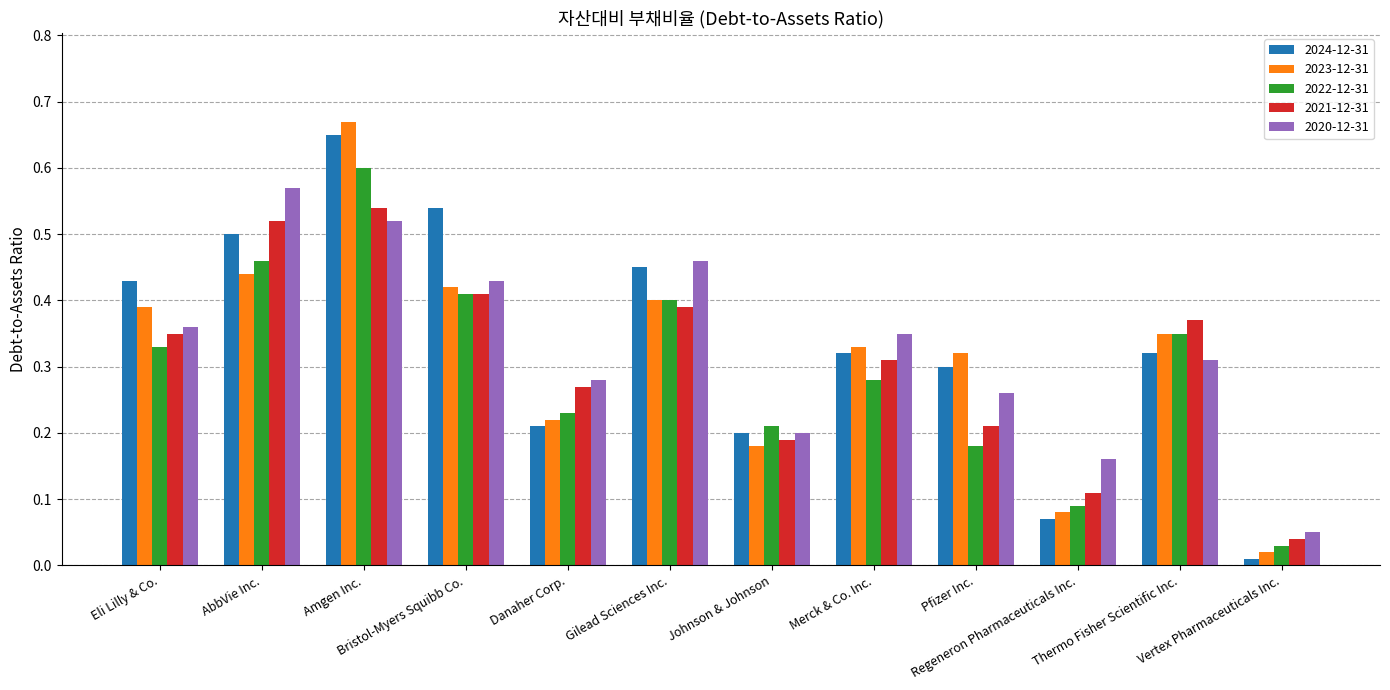

What is the sum of all 2024-12-31 values?

4.0